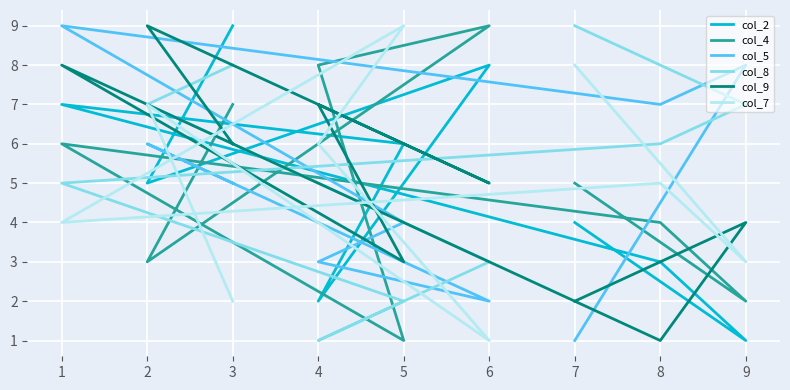

The col_2 series shows 5 at 6. True or false?

False